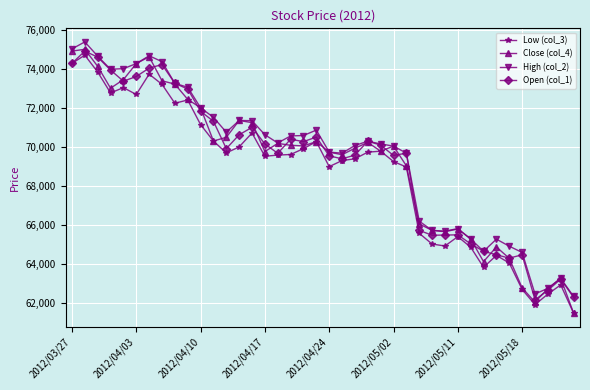

Which series has the widest spread of values?

Close (col_4)